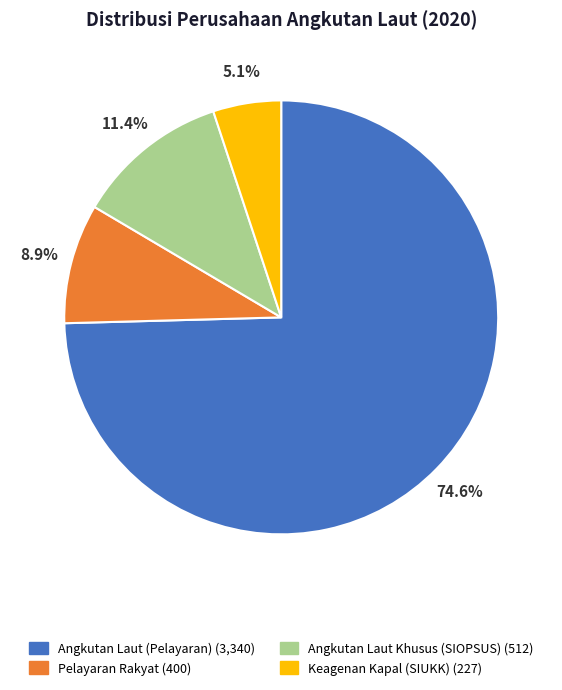

What is the ratio of the value at Pelayaran Rakyat to the value at Angkutan Laut Khusus (SIOPSUS)?

0.8